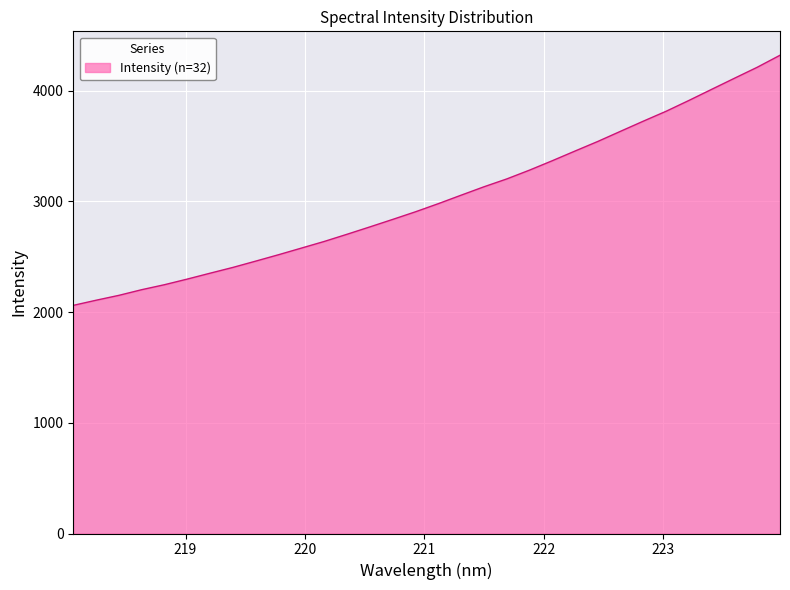

What is the greatest value displayed?

4320.2